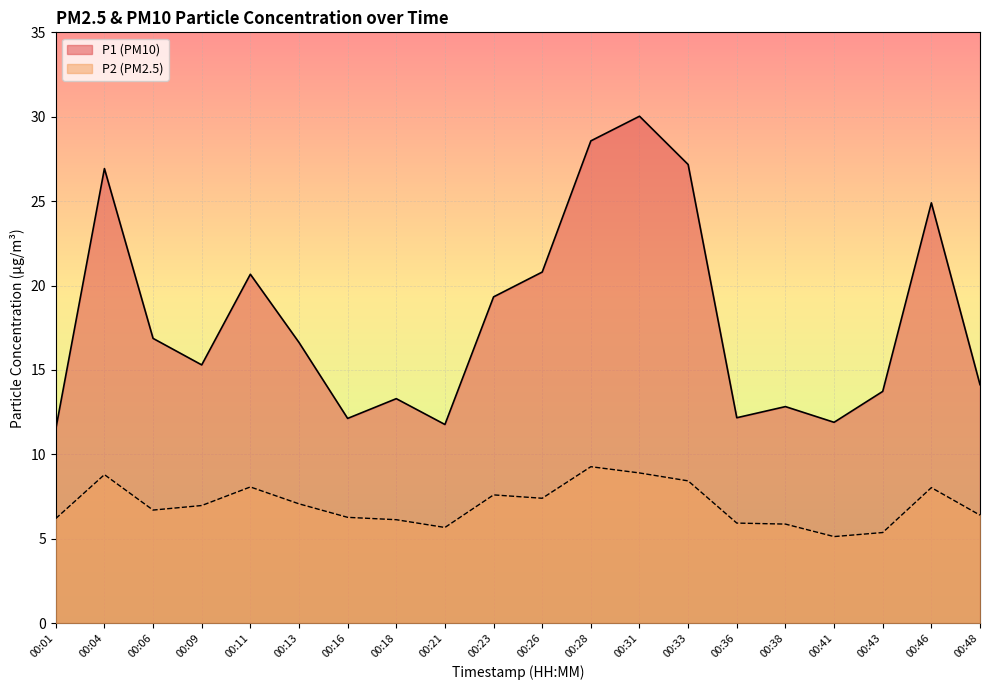

True or false: P1 and P2 cross at least once.

False